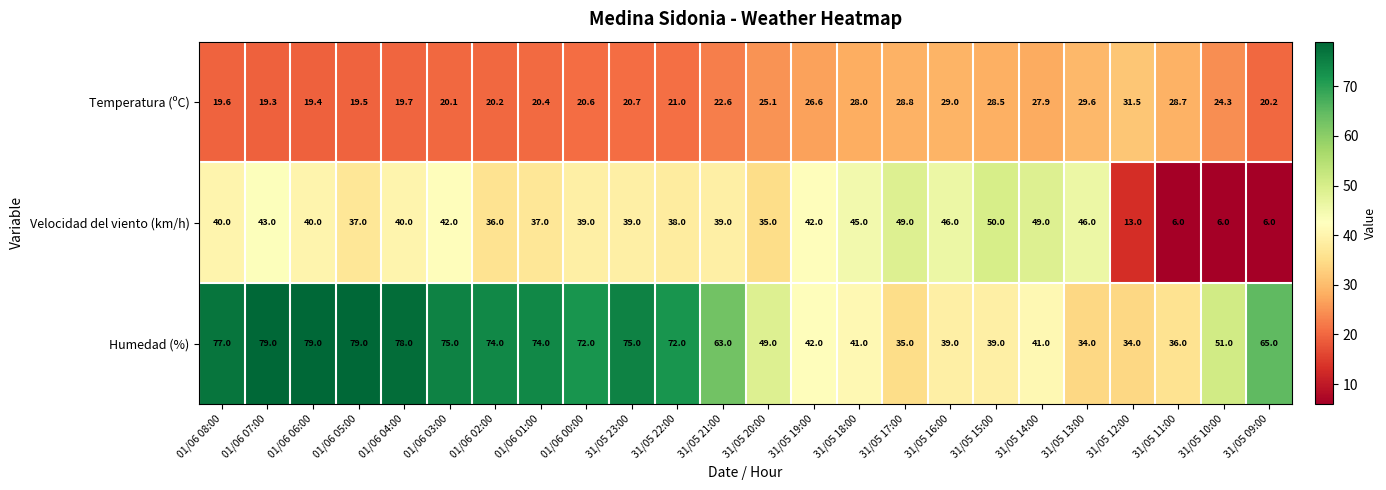

What is the difference between the Humedad (%) values at 01/06 07:00 and 31/05 15:00?

40.0